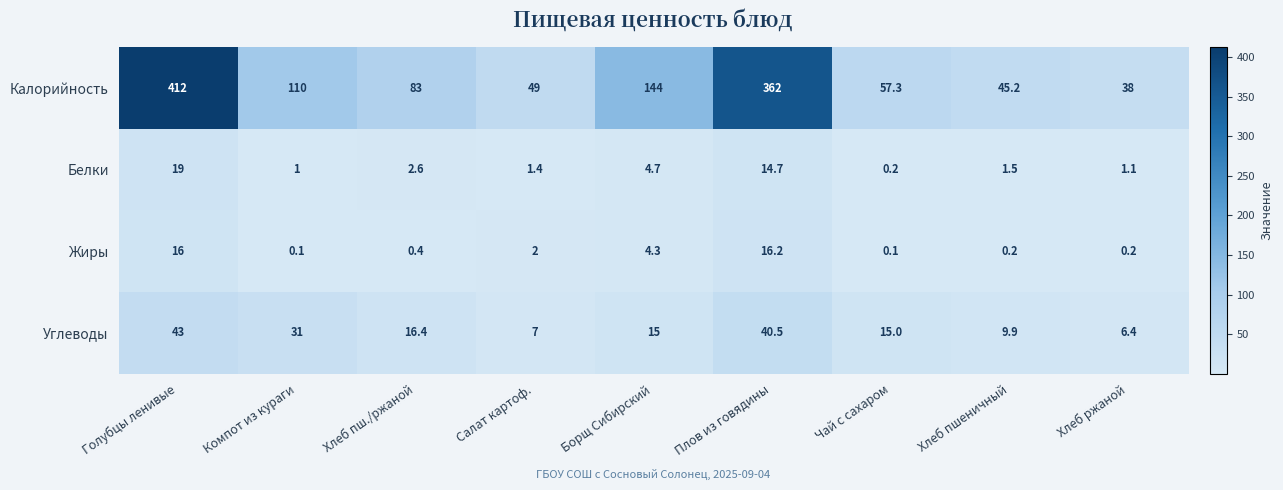

The value of Калорийность at Борщ Сибирский is 144.0. True or false?

True